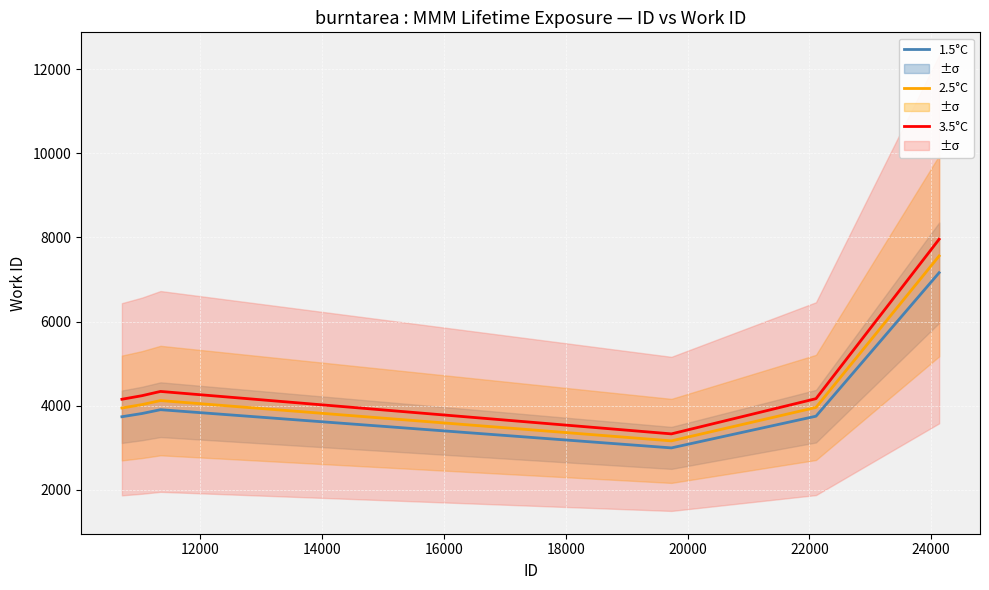

True or false: 1.5°C and 2.5°C intersect in this chart.

False